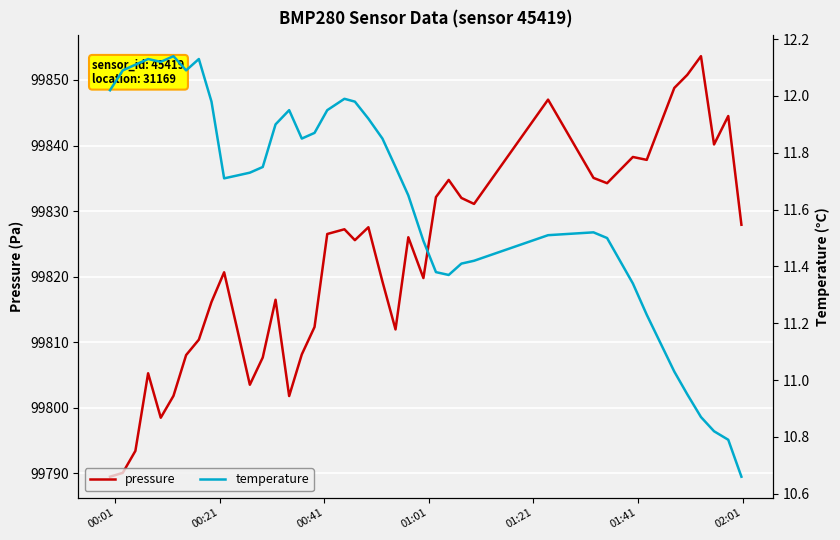

True or false: temperature has more than 2 interior local peaks.

True